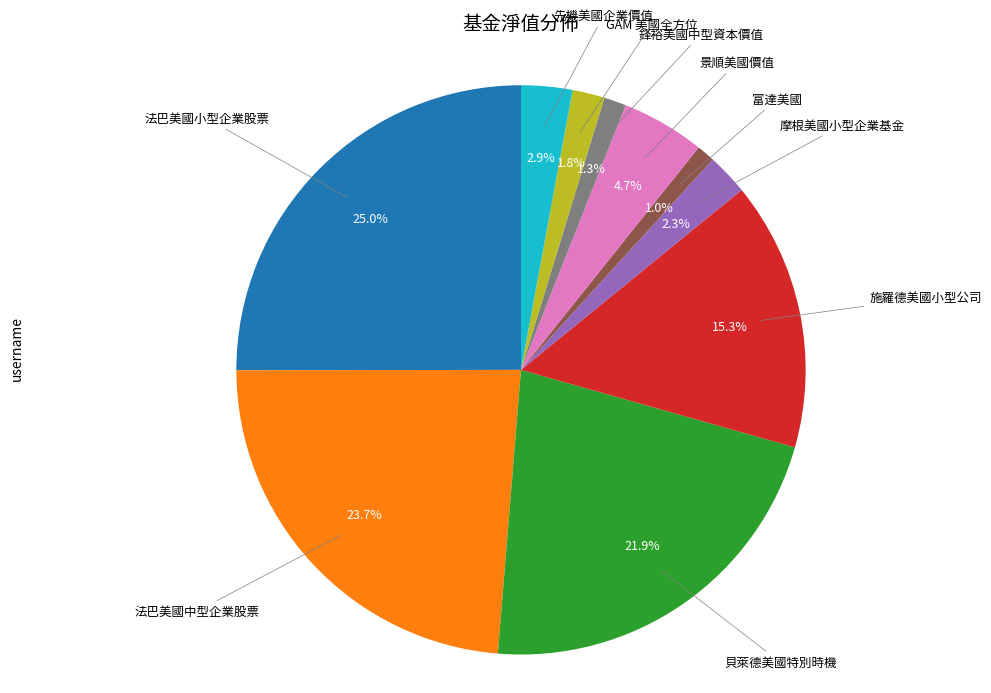

Which category has the biggest portion of the pie?

法巴美國小型企業股票